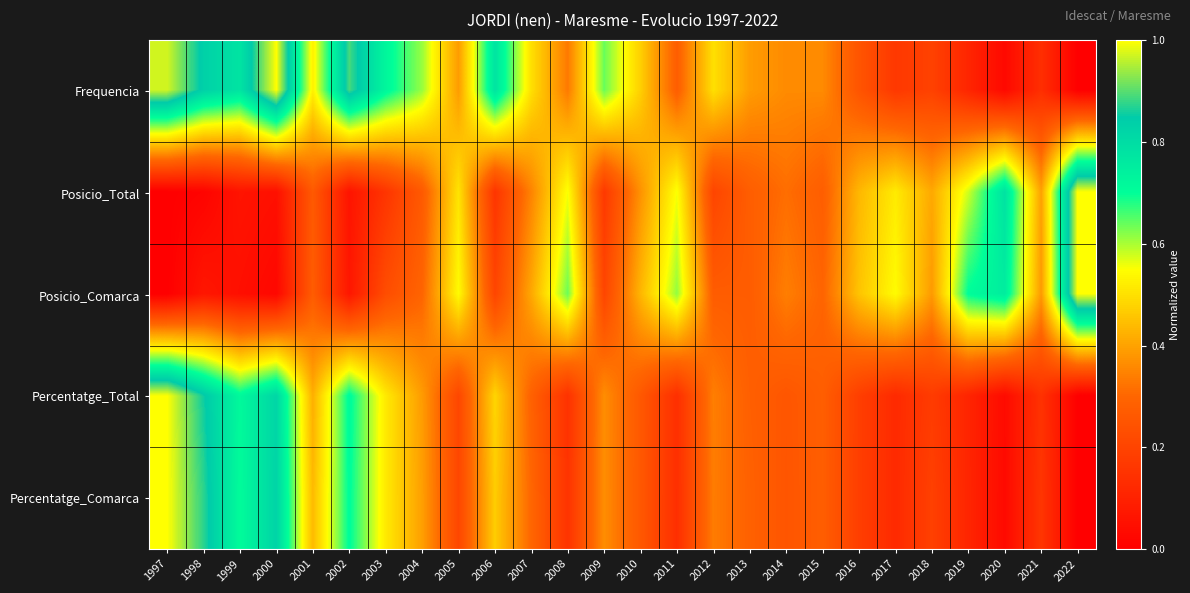

Reading left to right, transcribe all the data shown in this chart.

Frequencia: 1997=1.0	1998=0.8	1999=0.8	2000=1.0	2001=0.5	2002=0.9	2003=0.7	2004=0.6	2005=0.4	2006=0.8	2007=0.5	2008=0.3	2009=0.6	2010=0.5	2011=0.3	2012=0.5	2013=0.4	2014=0.4	2015=0.4	2016=0.2	2017=0.2	2018=0.2	2019=0.1	2020=0.0	2021=0.1	2022=0.0
Posicio_Total: 1997=0.0	1998=0.0	1999=0.1	2000=0.0	2001=0.3	2002=0.1	2003=0.2	2004=0.3	2005=0.5	2006=0.2	2007=0.3	2008=0.6	2009=0.2	2010=0.4	2011=0.6	2012=0.2	2013=0.3	2014=0.3	2015=0.3	2016=0.4	2017=0.5	2018=0.4	2019=0.6	2020=0.8	2021=0.4	2022=1.0
Posicio_Comarca: 1997=0.0	1998=0.1	1999=0.0	2000=0.0	2001=0.3	2002=0.1	2003=0.2	2004=0.3	2005=0.5	2006=0.2	2007=0.4	2008=0.6	2009=0.2	2010=0.4	2011=0.6	2012=0.3	2013=0.3	2014=0.3	2015=0.3	2016=0.5	2017=0.5	2018=0.4	2019=0.7	2020=0.7	2021=0.4	2022=1.0
Percentatge_Total: 1997=1.0	1998=0.9	1999=0.7	2000=0.8	2001=0.4	2002=0.7	2003=0.5	2004=0.4	2005=0.2	2006=0.5	2007=0.3	2008=0.1	2009=0.4	2010=0.3	2011=0.1	2012=0.3	2013=0.3	2014=0.3	2015=0.3	2016=0.2	2017=0.1	2018=0.2	2019=0.1	2020=0.0	2021=0.1	2022=0.0
Percentatge_Comarca: 1997=1.0	1998=0.9	1999=0.7	2000=0.8	2001=0.4	2002=0.7	2003=0.5	2004=0.4	2005=0.2	2006=0.5	2007=0.3	2008=0.2	2009=0.4	2010=0.3	2011=0.1	2012=0.3	2013=0.3	2014=0.3	2015=0.3	2016=0.2	2017=0.1	2018=0.2	2019=0.1	2020=0.0	2021=0.2	2022=0.0